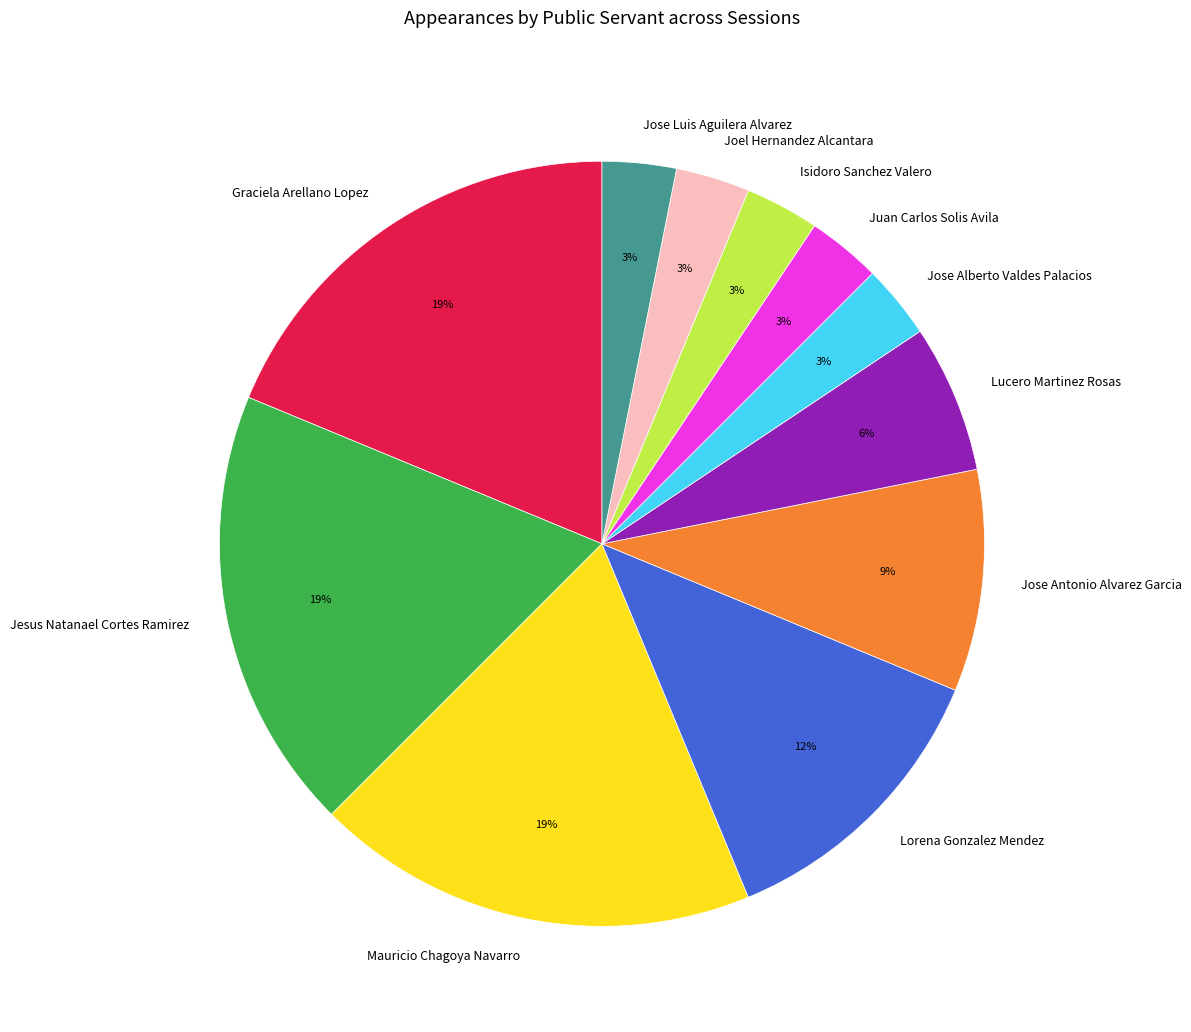

What is the ratio of the value at Juan Carlos Solis Avila to the value at Isidoro Sanchez Valero?

1.0